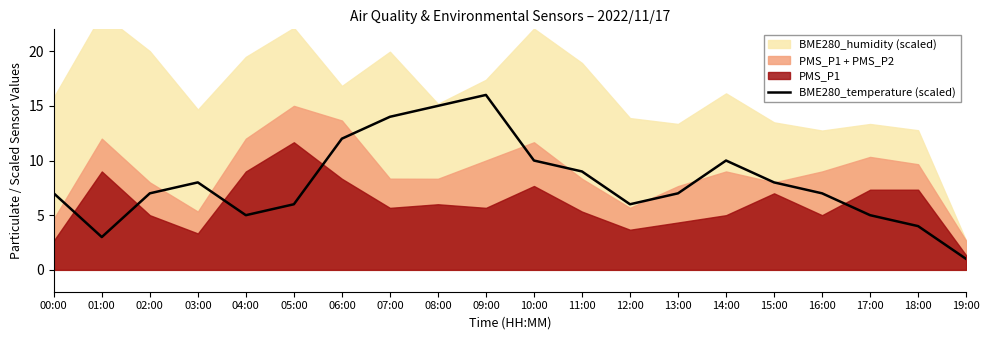

The BME280_temperature (scaled) series shows 14.0 at 07:00. True or false?

True